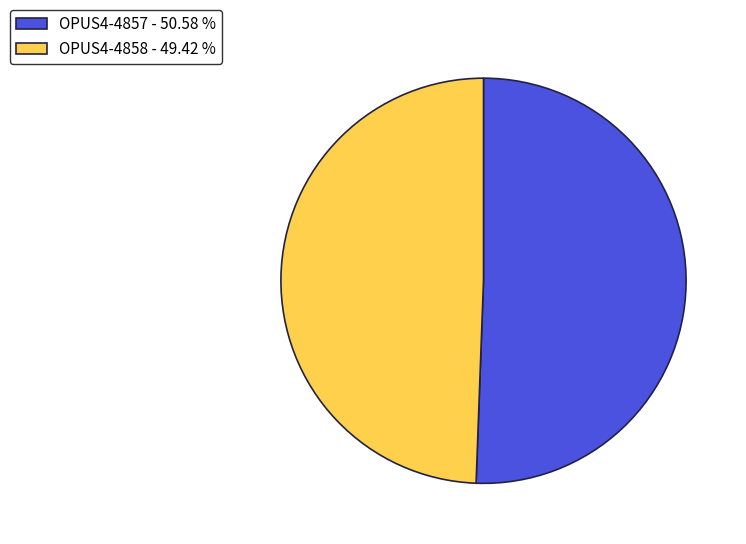

Combined, do OPUS4-4857 - 50.58 % and OPUS4-4858 - 49.42 % account for over 50%?

Yes